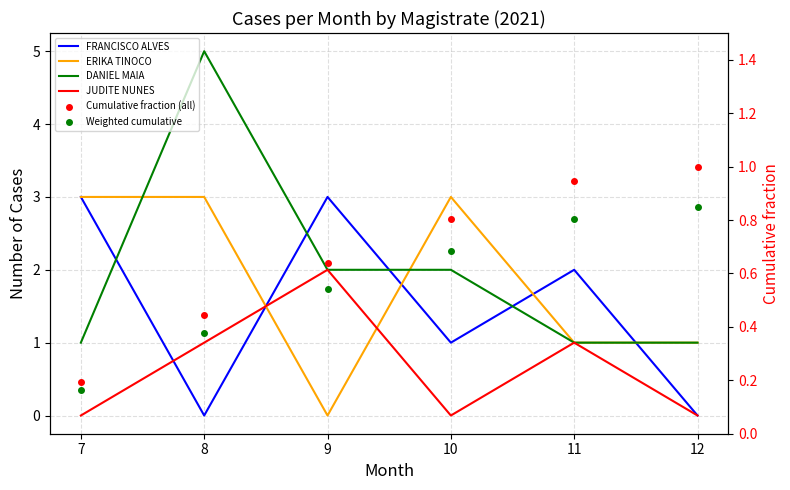

Which category has the lowest value in the FRANCISCO ALVES series?

8